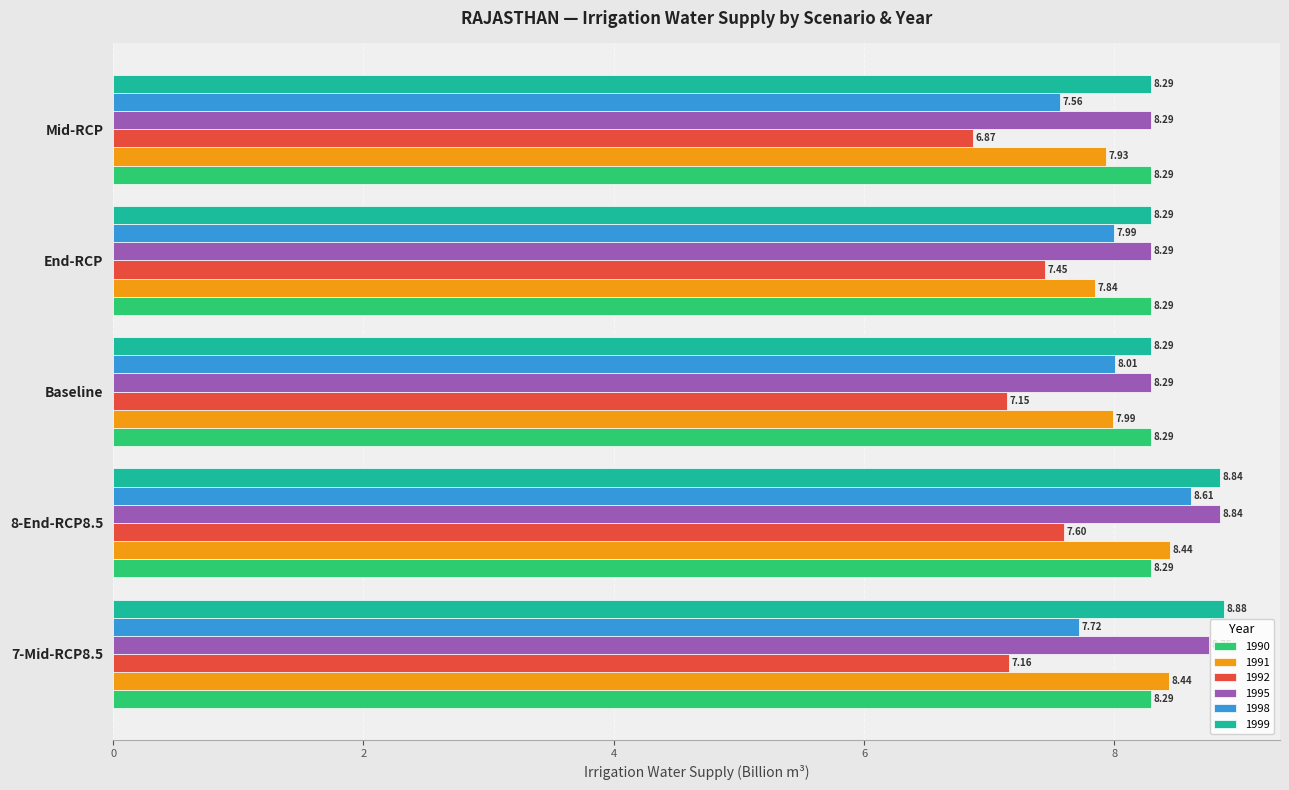

At 7-Mid-RCP8.5, list the series in order from largest to smallest.

1999, 1995, 1991, 1990, 1998, 1992